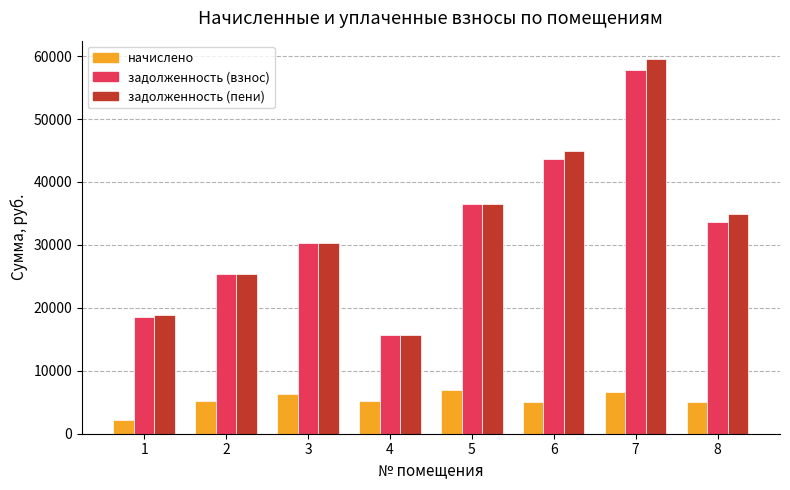

Which series has the largest range (max minus min)?

задолженность (пени)